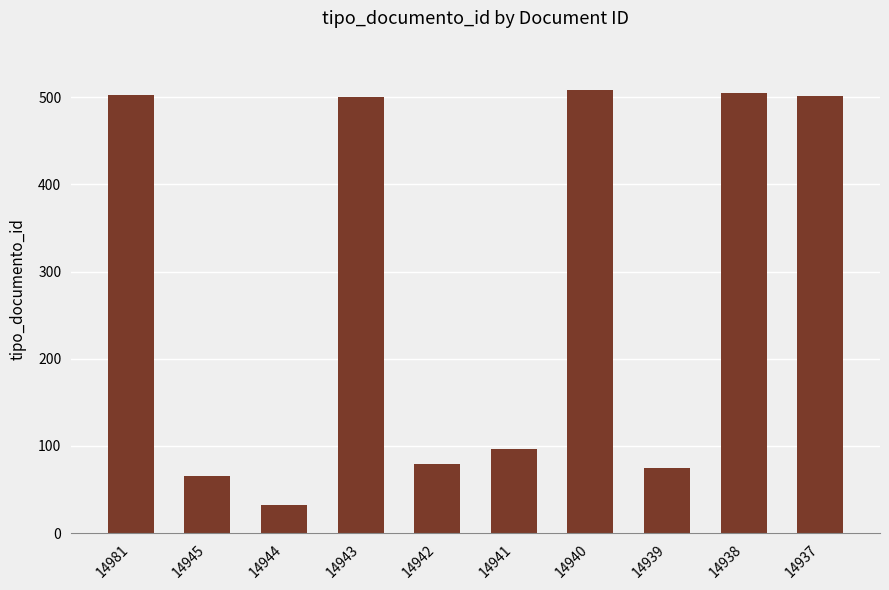

How many bars are there in total?

10